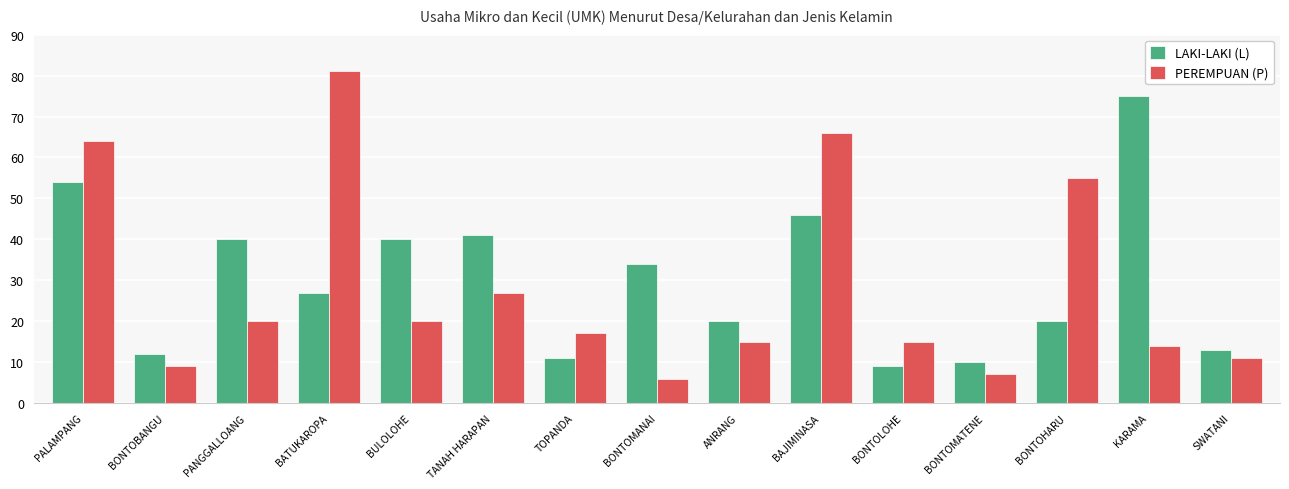

What is the difference between the PEREMPUAN (P) values at SWATANI and BONTOMATENE?

4